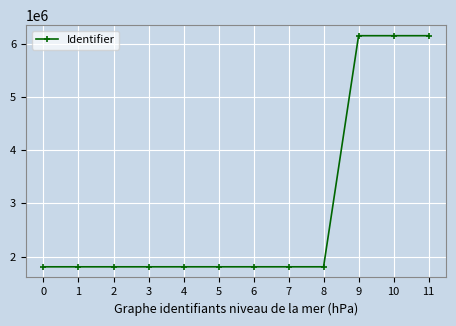

Is it true that the value at 11 is 6148409?

True